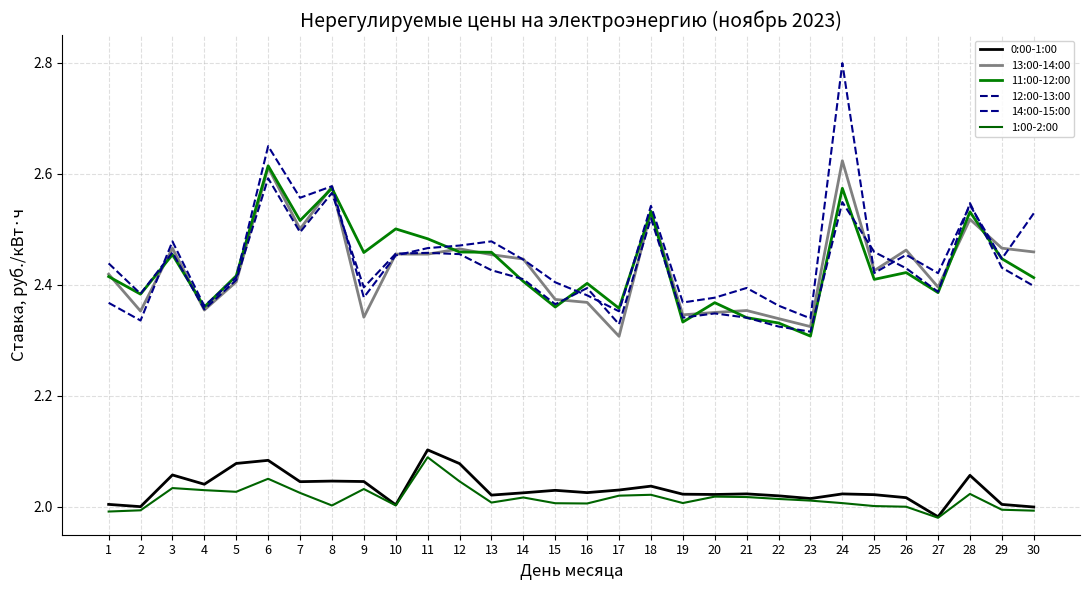

Where is the first local minimum for 11:00-12:00?

2